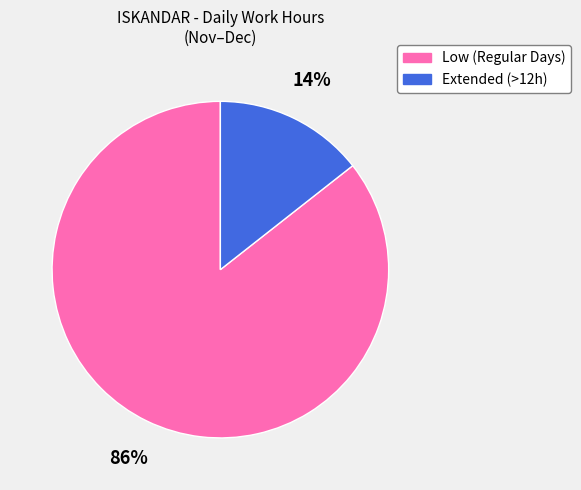

Do Extended (>12h) and Low (Regular Days) together represent more than half of the pie?

Yes